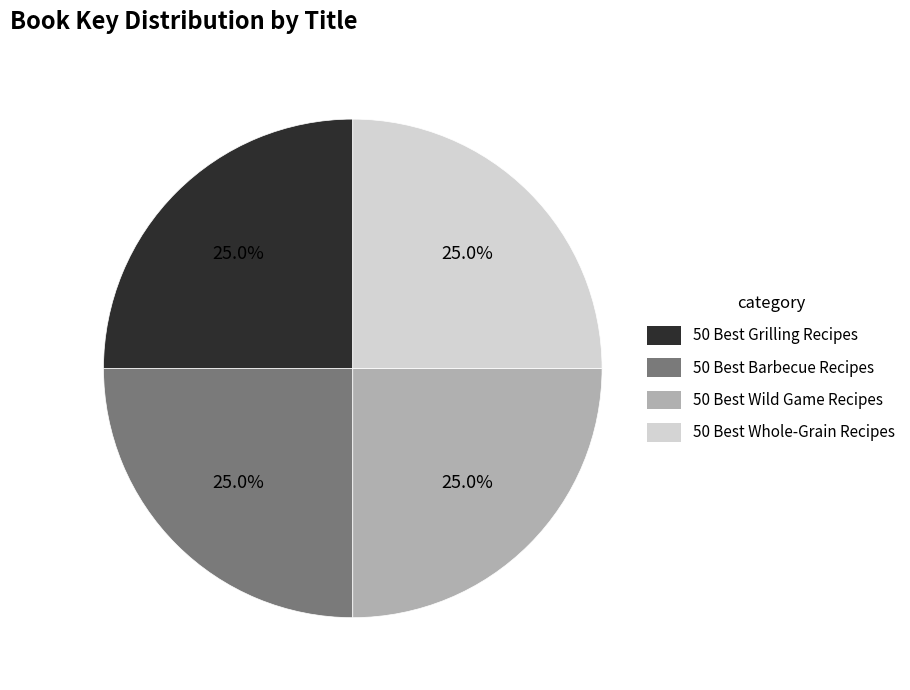

Is there any slice that represents more than half of the pie?

No